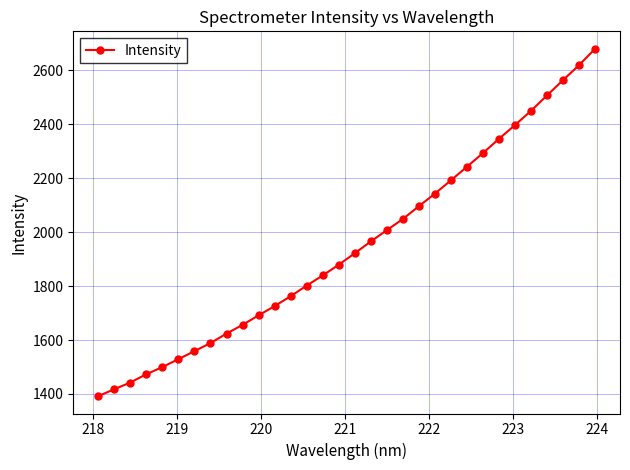

What is the difference between the maximum and minimum values?

1287.2